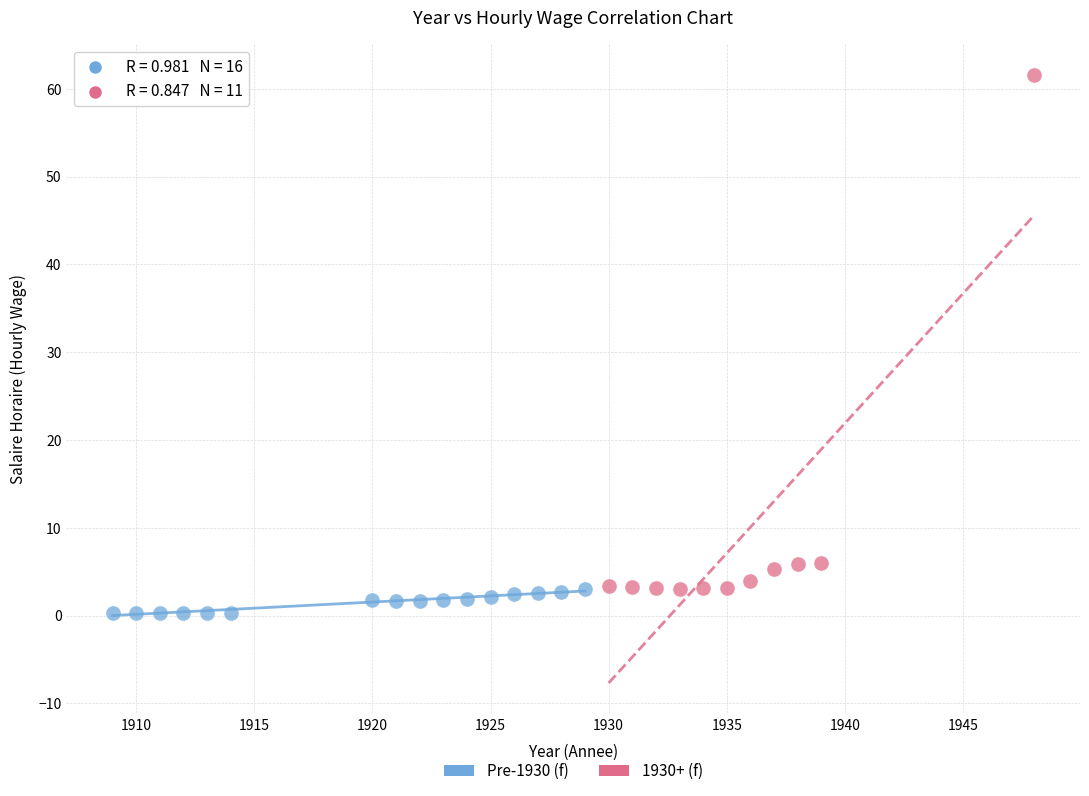

Which series has the largest Y range (max minus min)?

1930+ (f)